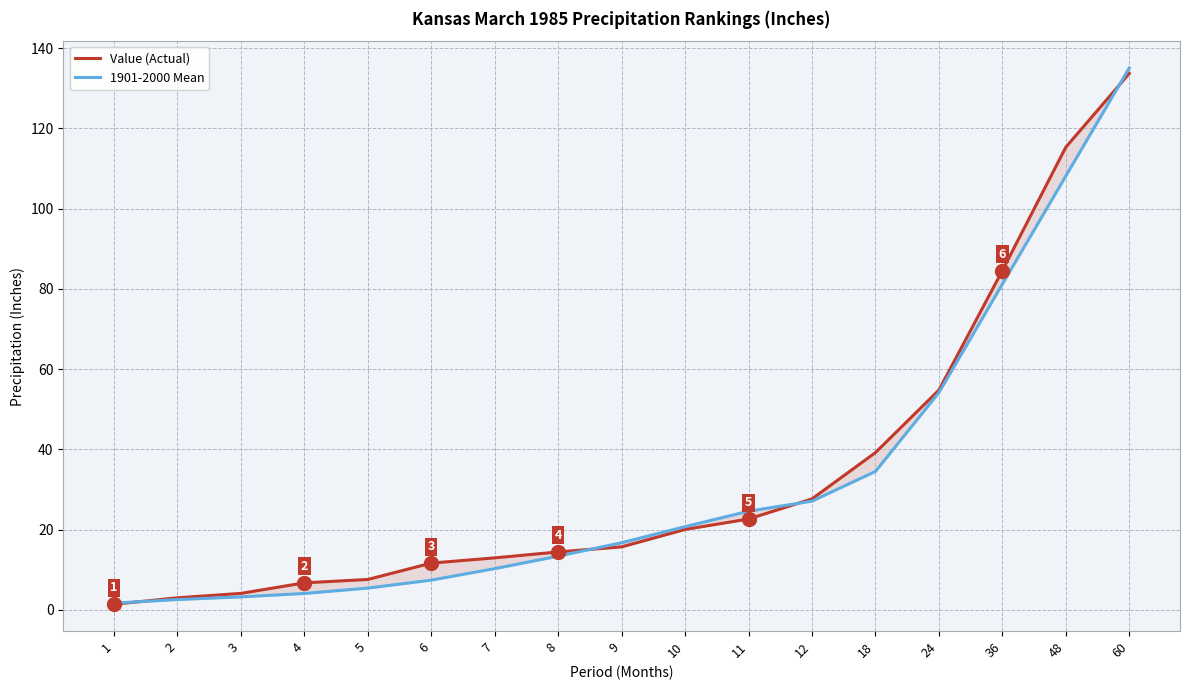

The Value (Actual) series shows 4.1 at 3. True or false?

True